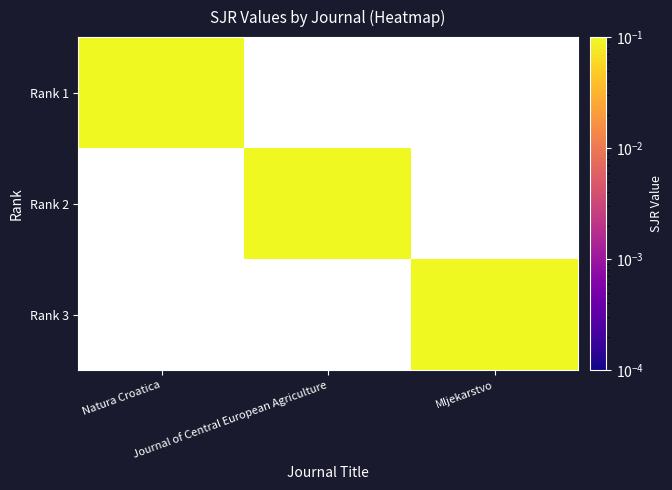

Is the value of Rank 3 at Natura Croatica greater than the value of Rank 2 at Mljekarstvo?

No